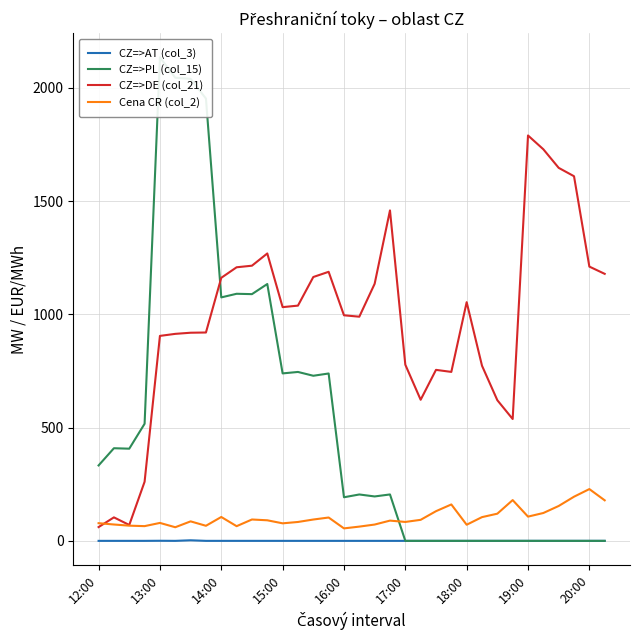

What is the difference between the CZ=>DE (col_21) values at 33 and 27?

641.0